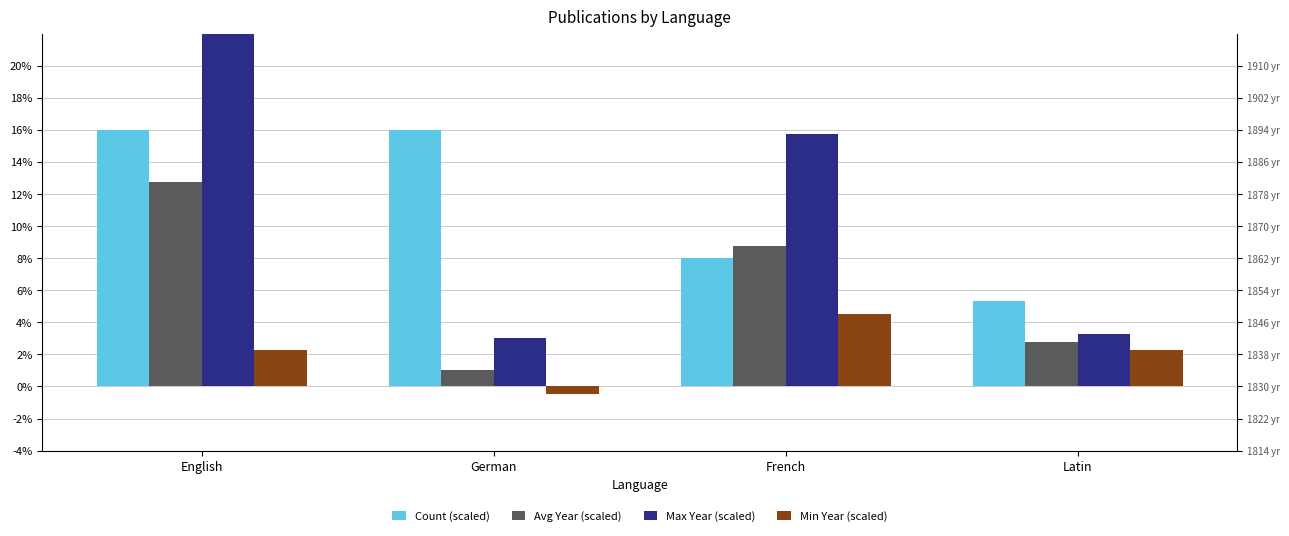

What is the label of the 3rd bar from the left?

French